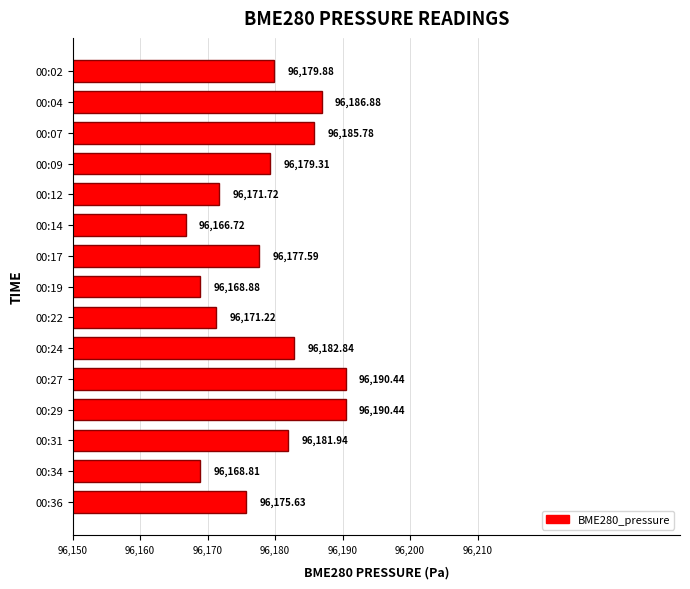

What is the difference between the values at 00:09 and 00:24?

3.5